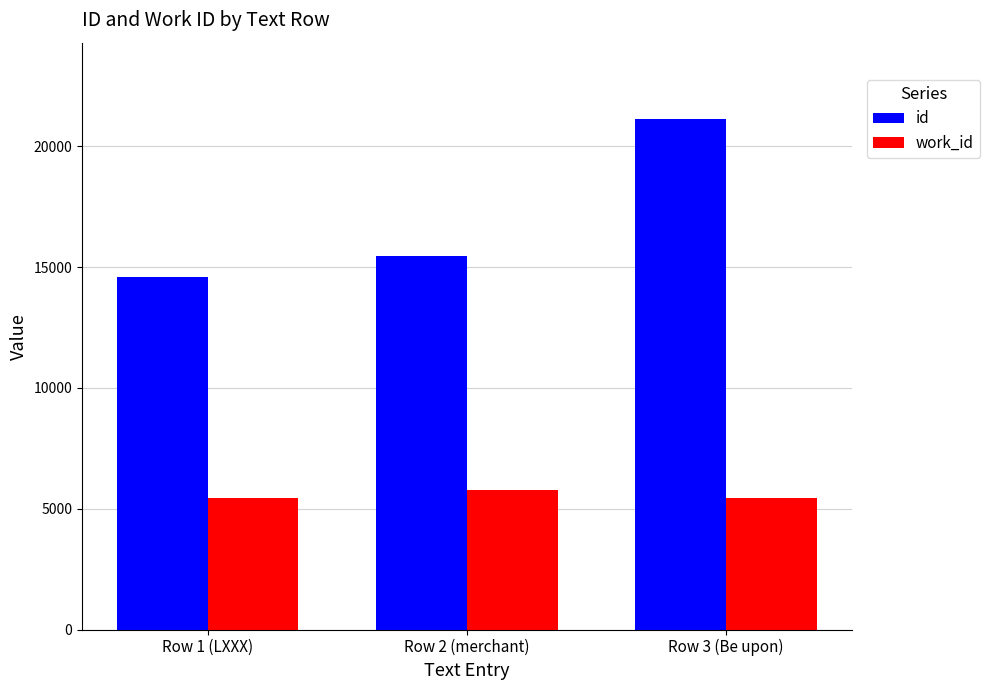

Which category has the highest value across all series?

Row 3 (Be upon)